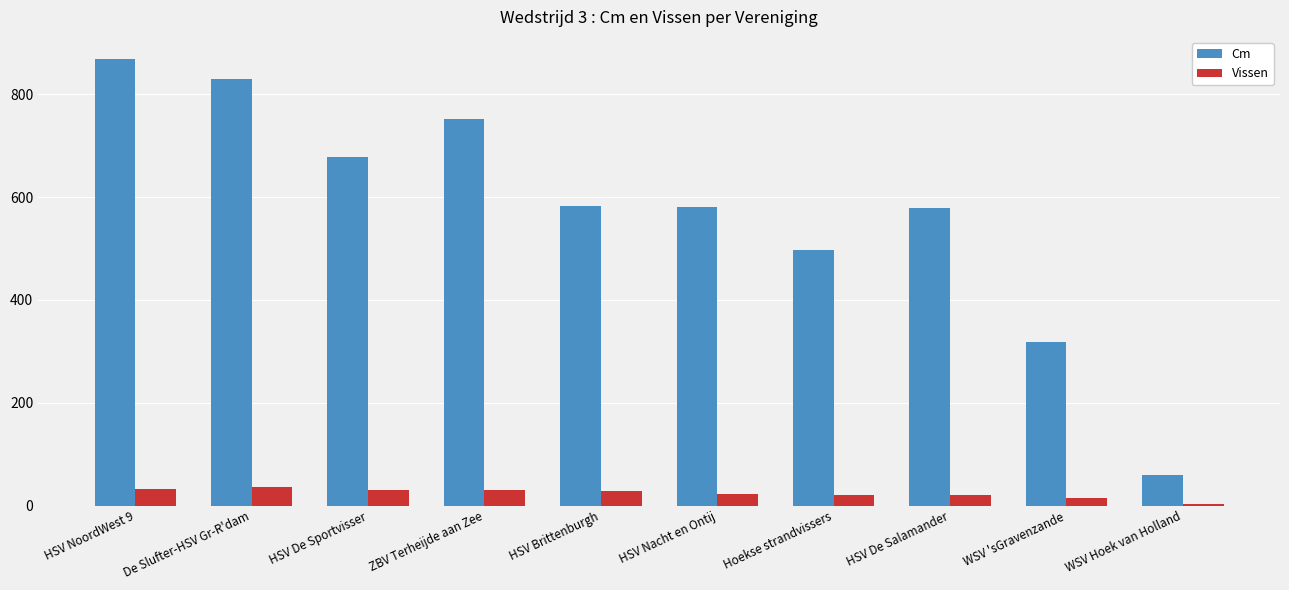

Which series changed the most between Hoekse strandvissers and WSV Hoek van Holland?

Cm